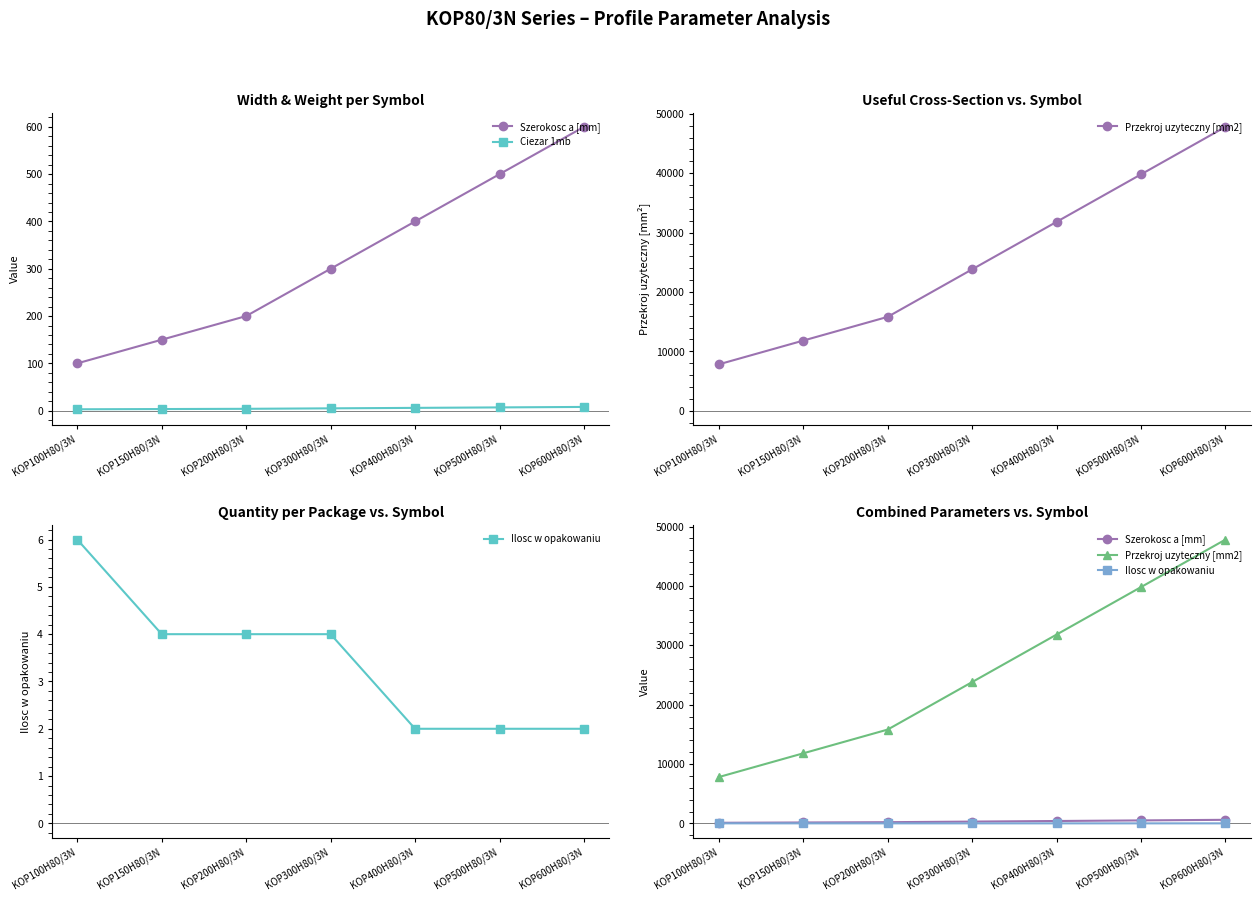

What is the label of the 7th point from the left?

KOP600H80/3N